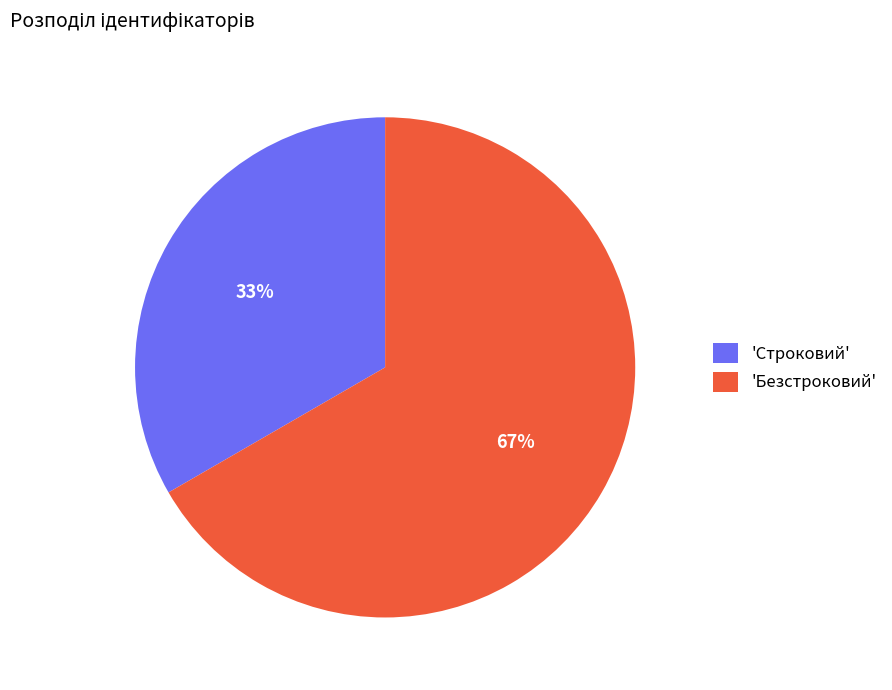

What is the majority slice?

'Безстроковий'